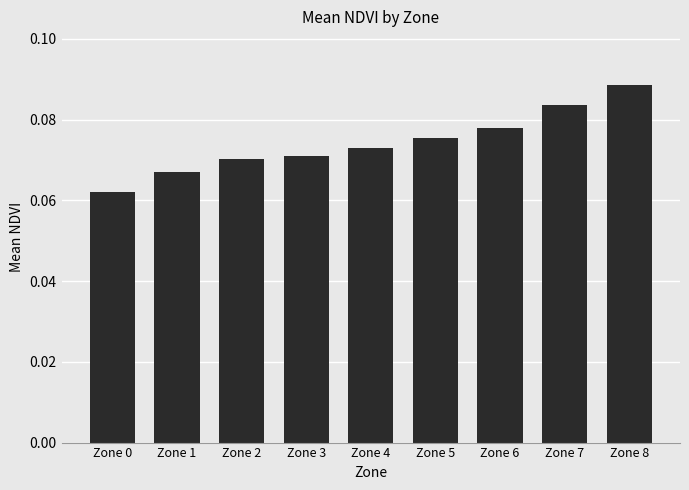

The chart shows a value of 0.0 at Zone 8. True or false?

False